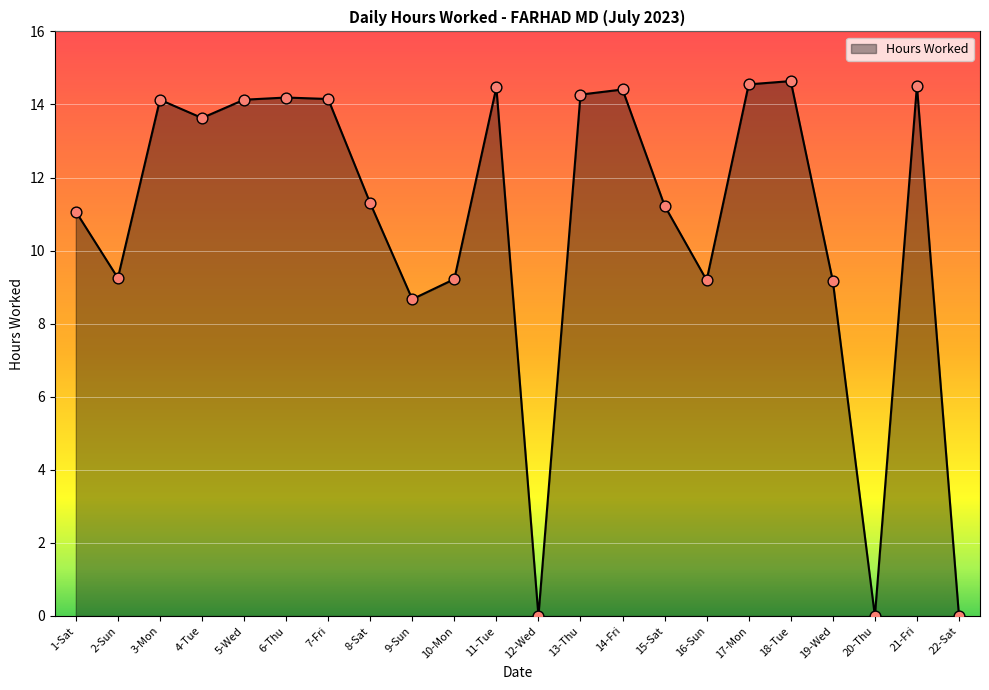

Which has a higher value, 13-Thu or 8-Sat?

13-Thu